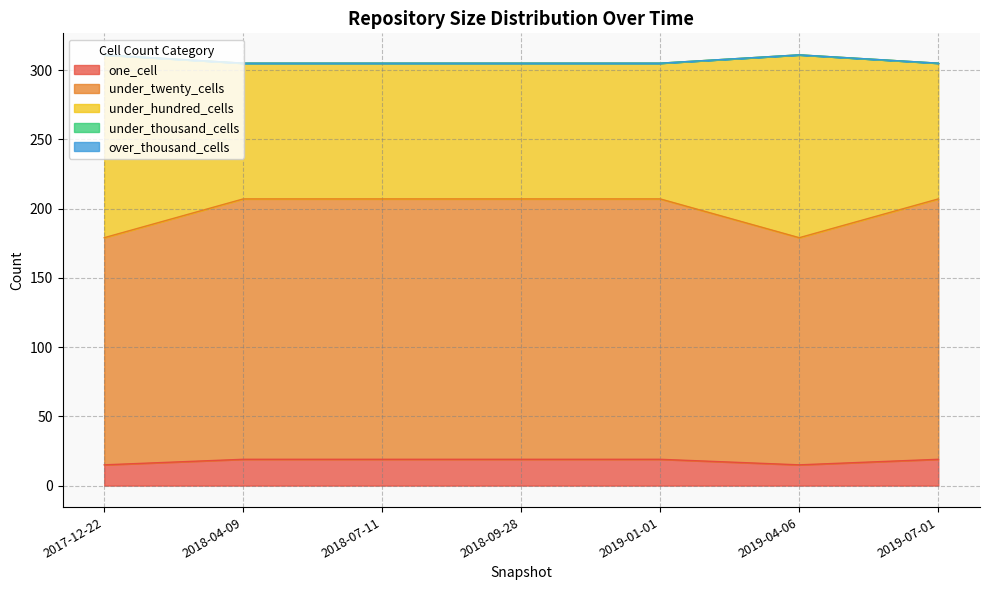

What is the label of the 6th point from the left?

2019-04-06